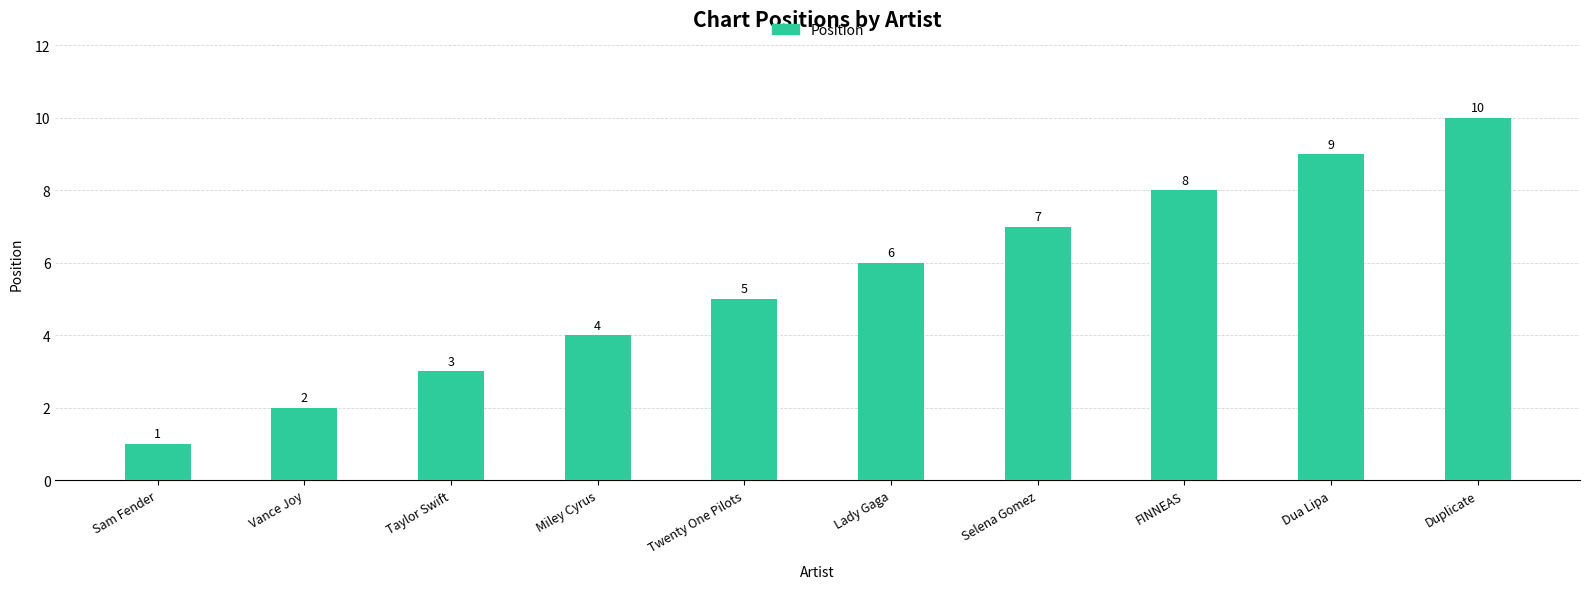

Between Lady Gaga and Selena Gomez, which is larger?

Selena Gomez